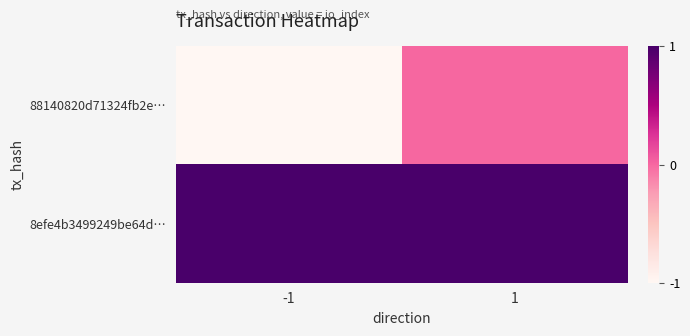

Rank the series by their maximum value, from highest to lowest.

8efe4b3499249be64d…, 88140820d71324fb2e…